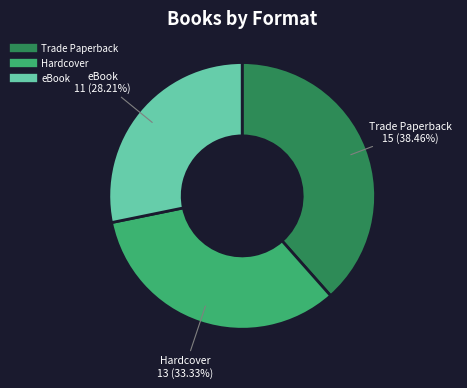

Does any single category account for the majority?

No